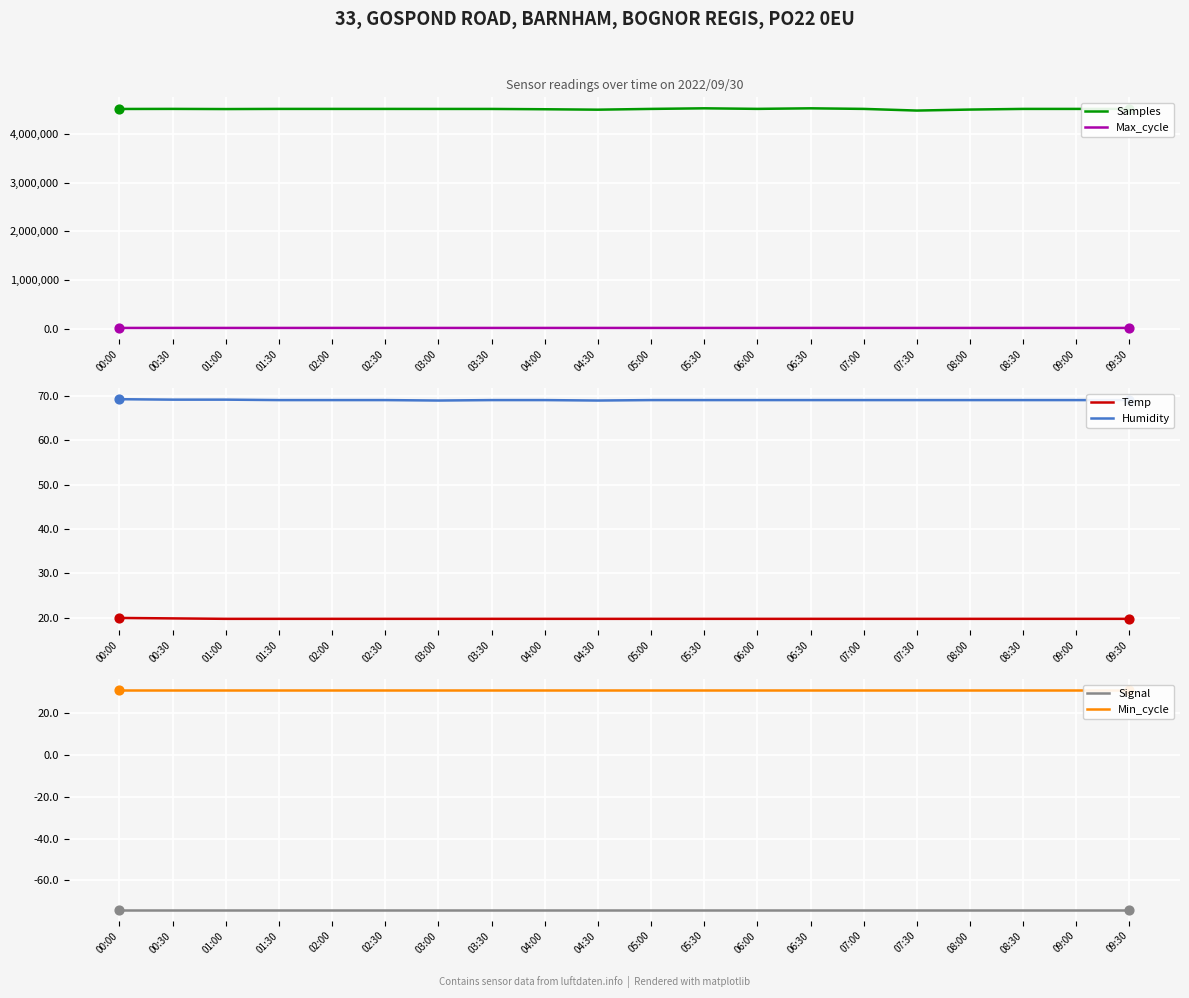

Is the value of Signal at 01:30 greater than the value of Temp at 00:30?

No